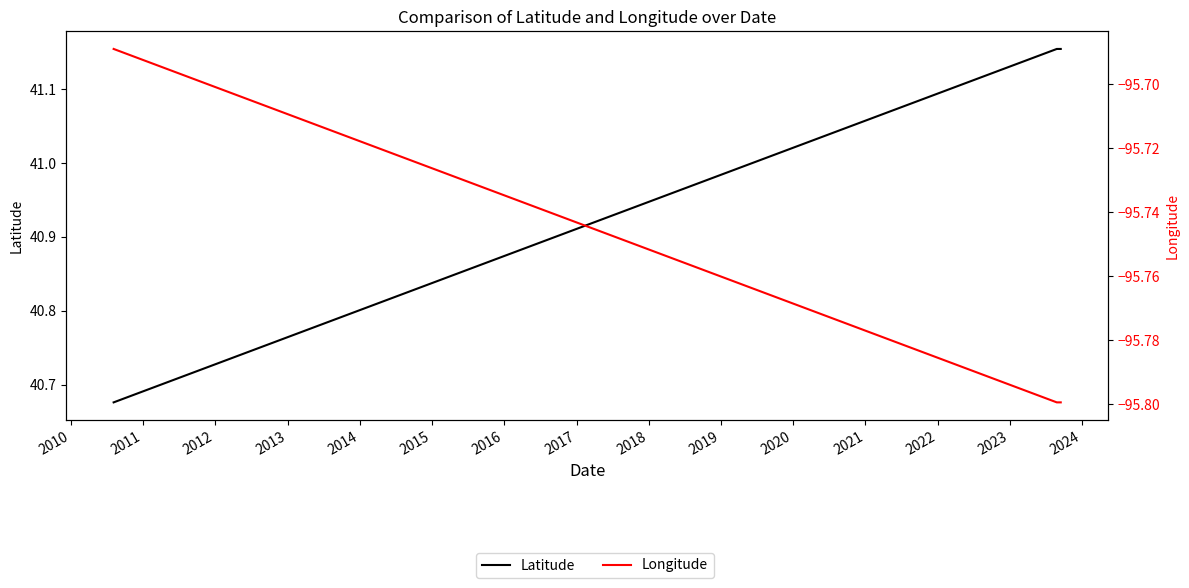

The Longitude series shows -61.6 at 2009. True or false?

False